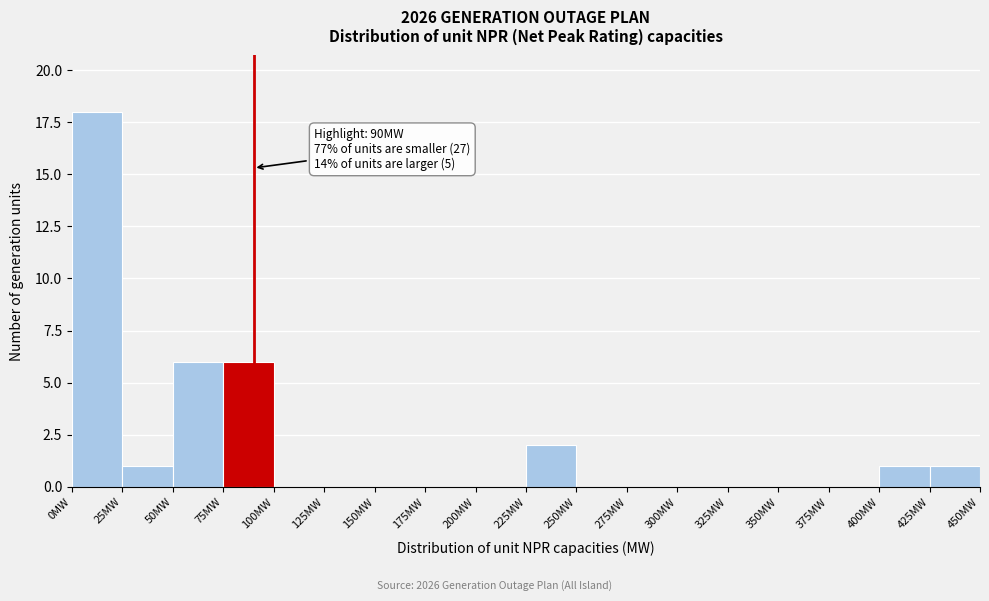

Over which range of the x-axis is the bar tallest?

0 to 25